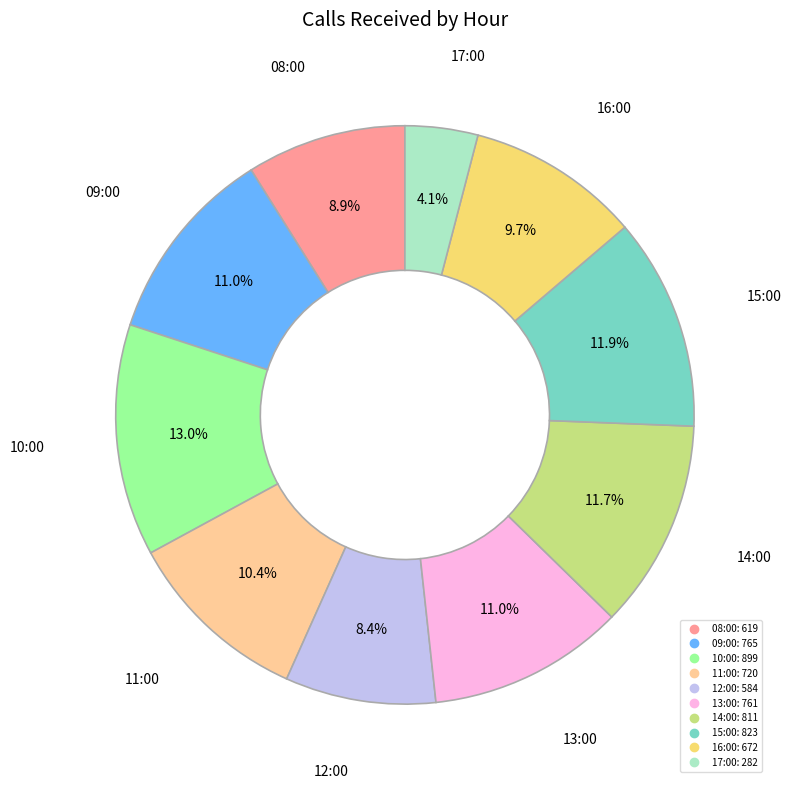

What percentage is NOT represented by 12:00?

91.6%